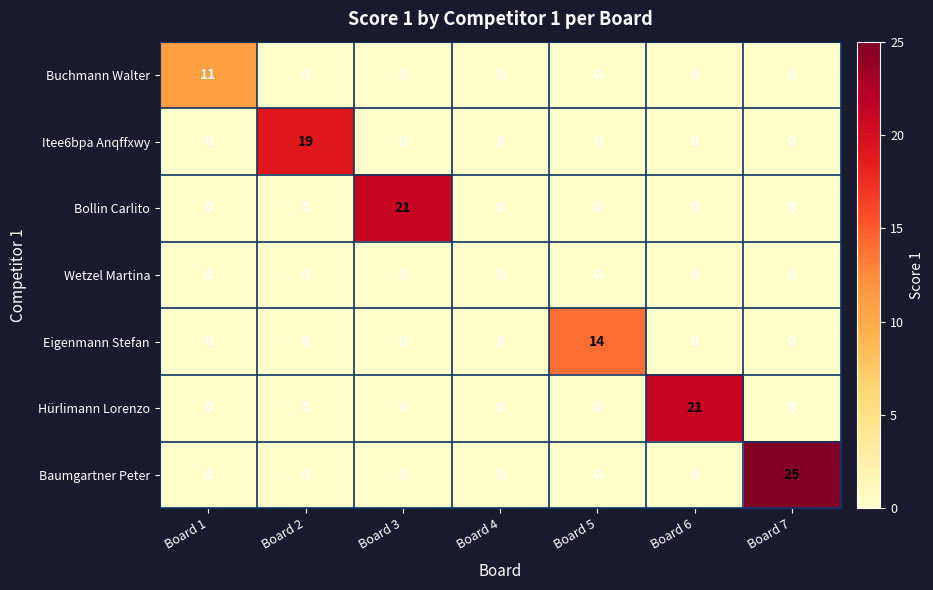

What is the total value across all series at Board 6?

21